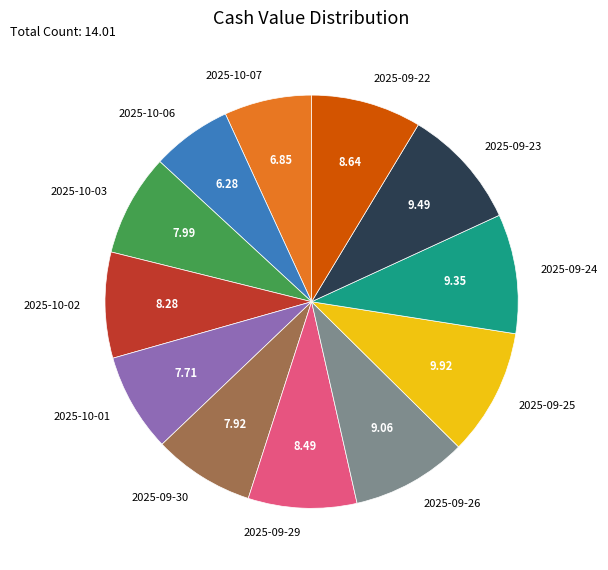

Is there a majority slice in this chart?

No